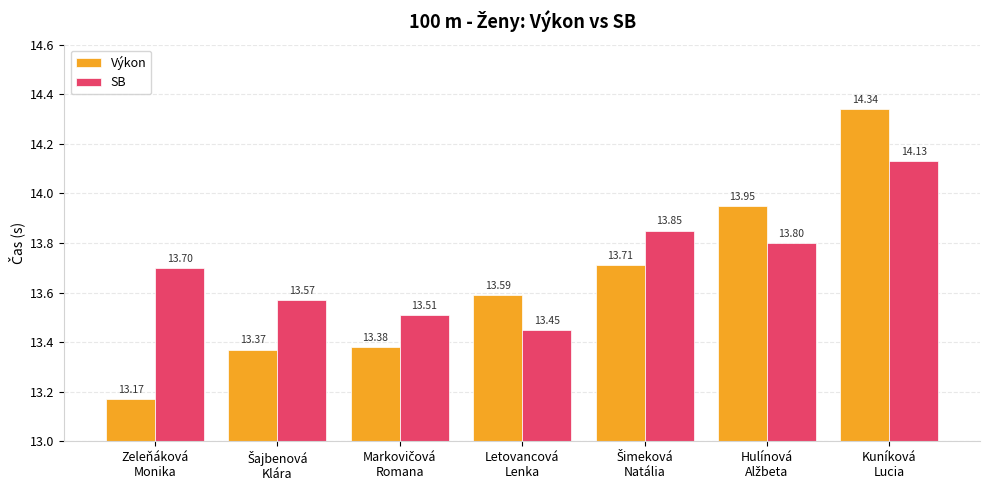

List the series in order of their peak value, lowest first.

SB, Výkon